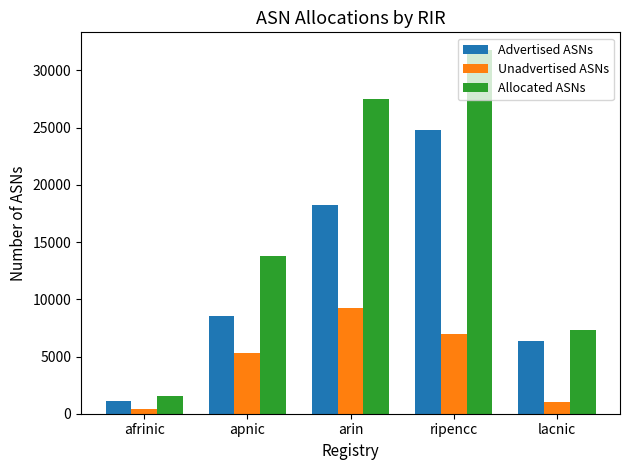

Which series has the widest spread of values?

Allocated ASNs